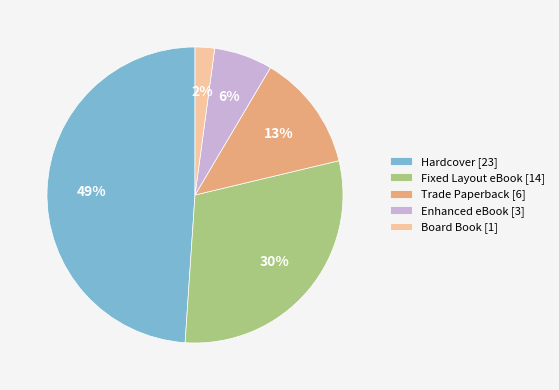

To the nearest percent, what percentage of the pie is Fixed Layout eBook?

30%